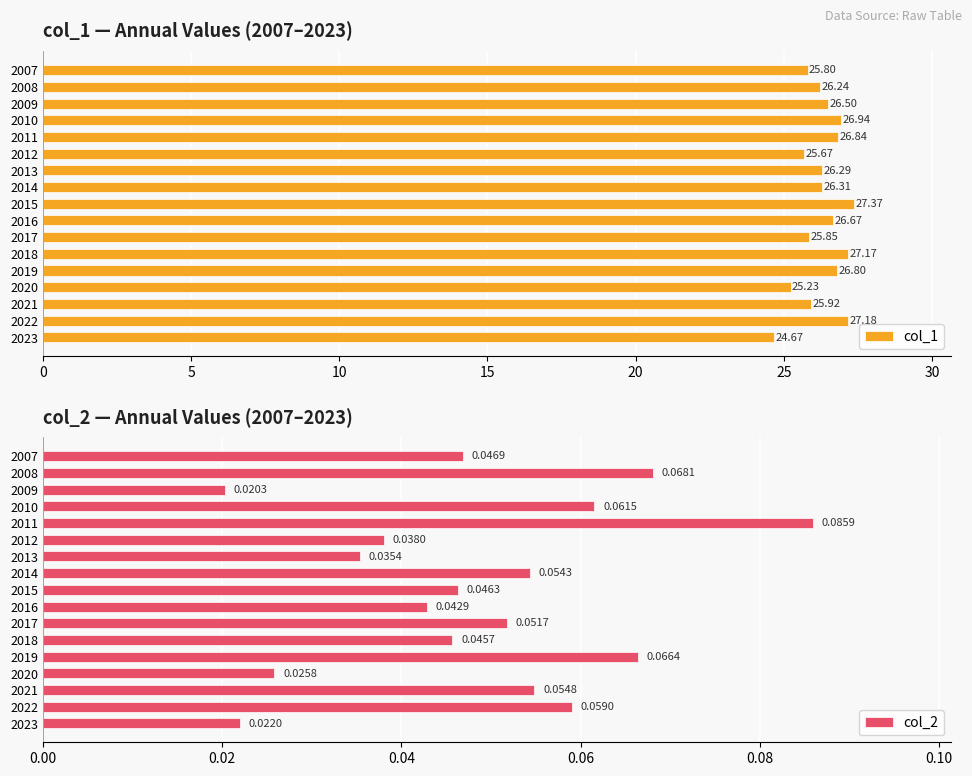

What is the maximum value shown in the chart?

27.4